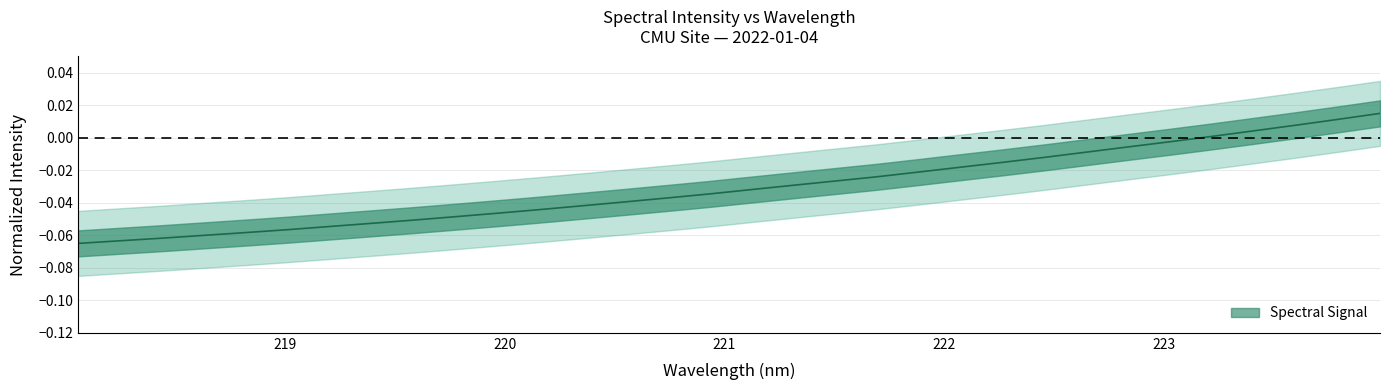

Reading left to right, what are all the values shown in this chart?

-0.1	-0.1	-0.1	-0.1	-0.1	-0.1	-0.1	-0.1	-0.1	-0.0	-0.0	-0.0	-0.0	-0.0	-0.0	-0.0	-0.0	-0.0	-0.0	-0.0	-0.0	-0.0	-0.0	-0.0	-0.0	-0.0	-0.0	0.0	0.0	0.0	0.0	0.0